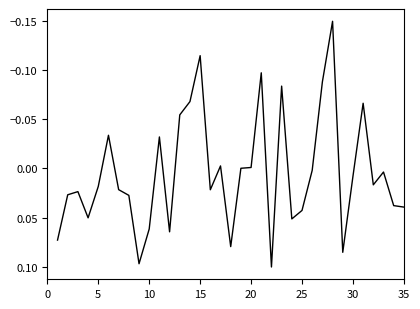

How many lines are shown in the chart?

1